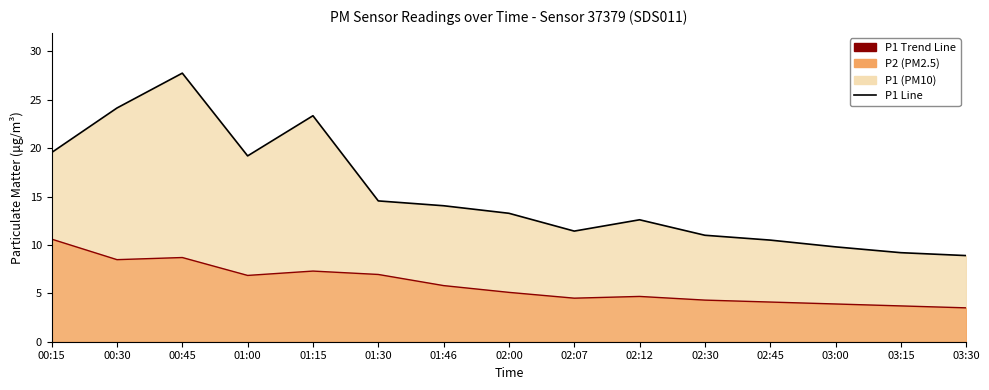

At which category does P2 Trend Line reach its first local valley?

00:30